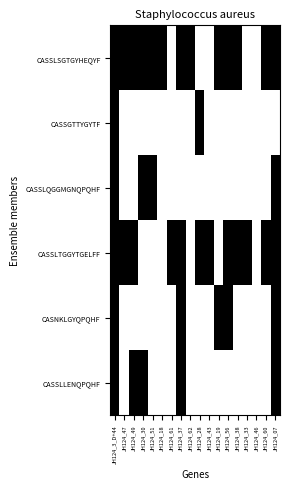

Reading right to left, extract all data points from this chart.

CASSLSGTGYHEQYF: JH124_07=1	JH124_60=1	JH124_46=0	JH124_33=0	JH124_38=1	JH124_56=1	JH124_19=1	JH124_43=0	JH124_28=0	JH124_62=1	JH124_37=1	JH124_61=0	JH124_18=1	JH124_51=1	JH124_30=1	JH124_49=1	JH124_47=1	JH124_3_D+44=1
CASSGTTYGYTF: JH124_07=0	JH124_60=0	JH124_46=0	JH124_33=0	JH124_38=0	JH124_56=0	JH124_19=0	JH124_43=0	JH124_28=1	JH124_62=0	JH124_37=0	JH124_61=0	JH124_18=0	JH124_51=0	JH124_30=0	JH124_49=0	JH124_47=0	JH124_3_D+44=1
CASSLQGGMGNQPQHF: JH124_07=1	JH124_60=0	JH124_46=0	JH124_33=0	JH124_38=0	JH124_56=0	JH124_19=0	JH124_43=0	JH124_28=0	JH124_62=0	JH124_37=0	JH124_61=0	JH124_18=0	JH124_51=1	JH124_30=1	JH124_49=0	JH124_47=0	JH124_3_D+44=1
CASSLTGGYTGELFF: JH124_07=1	JH124_60=1	JH124_46=0	JH124_33=1	JH124_38=1	JH124_56=1	JH124_19=0	JH124_43=1	JH124_28=1	JH124_62=0	JH124_37=1	JH124_61=1	JH124_18=0	JH124_51=0	JH124_30=0	JH124_49=1	JH124_47=1	JH124_3_D+44=1
CASNKLGYQPQHF: JH124_07=1	JH124_60=0	JH124_46=0	JH124_33=0	JH124_38=0	JH124_56=1	JH124_19=1	JH124_43=0	JH124_28=0	JH124_62=0	JH124_37=1	JH124_61=0	JH124_18=0	JH124_51=0	JH124_30=0	JH124_49=0	JH124_47=0	JH124_3_D+44=1
CASSLLENQPQHF: JH124_07=1	JH124_60=0	JH124_46=0	JH124_33=0	JH124_38=0	JH124_56=0	JH124_19=0	JH124_43=0	JH124_28=0	JH124_62=0	JH124_37=1	JH124_61=0	JH124_18=0	JH124_51=0	JH124_30=1	JH124_49=1	JH124_47=0	JH124_3_D+44=1